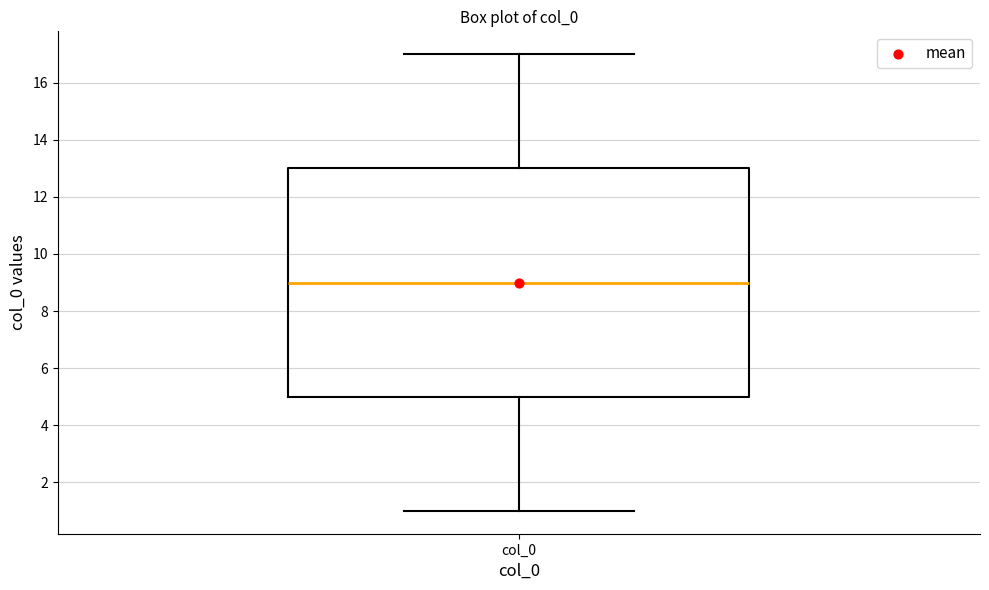

Where does the median line of the box for col_0 sit on the y-axis? The values are not printed on the chart, so give them approximately, as read against the axis.

9